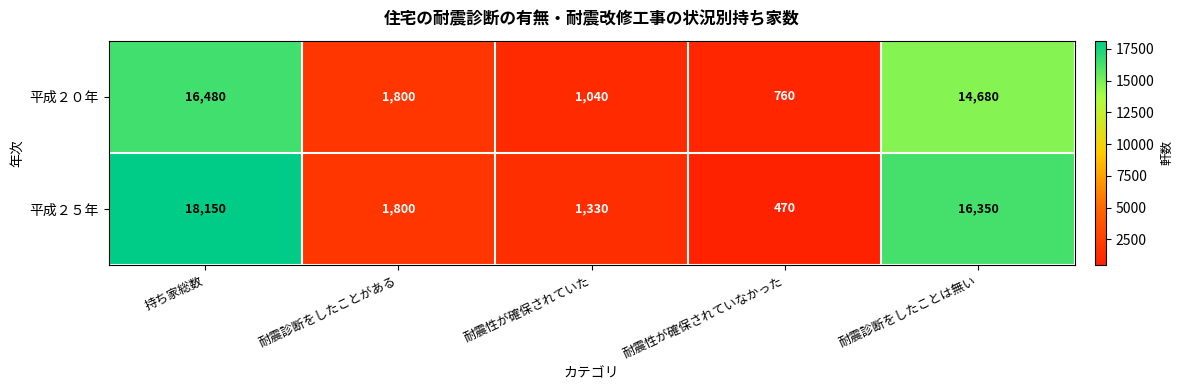

Reading right to left, what are all the values shown in this chart?

平成２０年: 耐震診断をしたことは無い=14680	耐震性が確保されていなかった=760	耐震性が確保されていた=1040	耐震診断をしたことがある=1800	持ち家総数=16480
平成２５年: 耐震診断をしたことは無い=16350	耐震性が確保されていなかった=470	耐震性が確保されていた=1330	耐震診断をしたことがある=1800	持ち家総数=18150